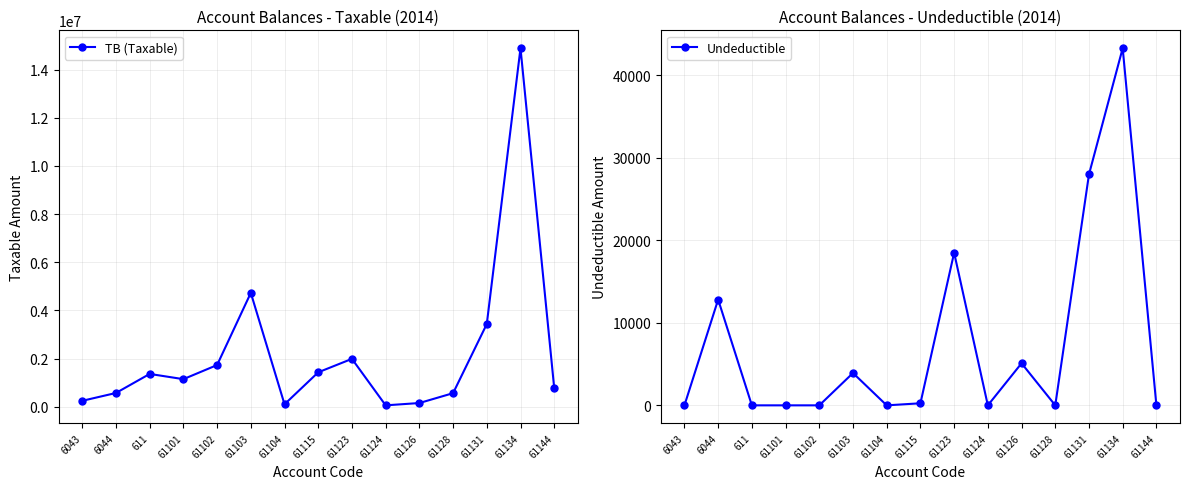

True or false: TB (Taxable) and Undeductible cross at least once.

False